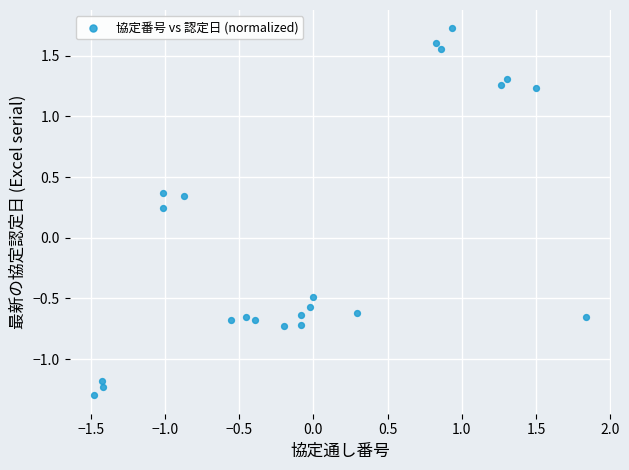

What is the range of X values (max minus min)?

3.3